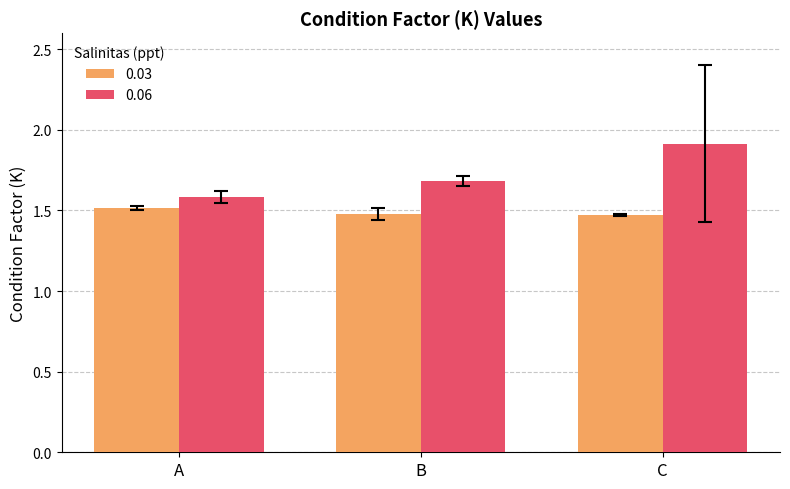

What is the spread (max minus min) of values at A?

0.1